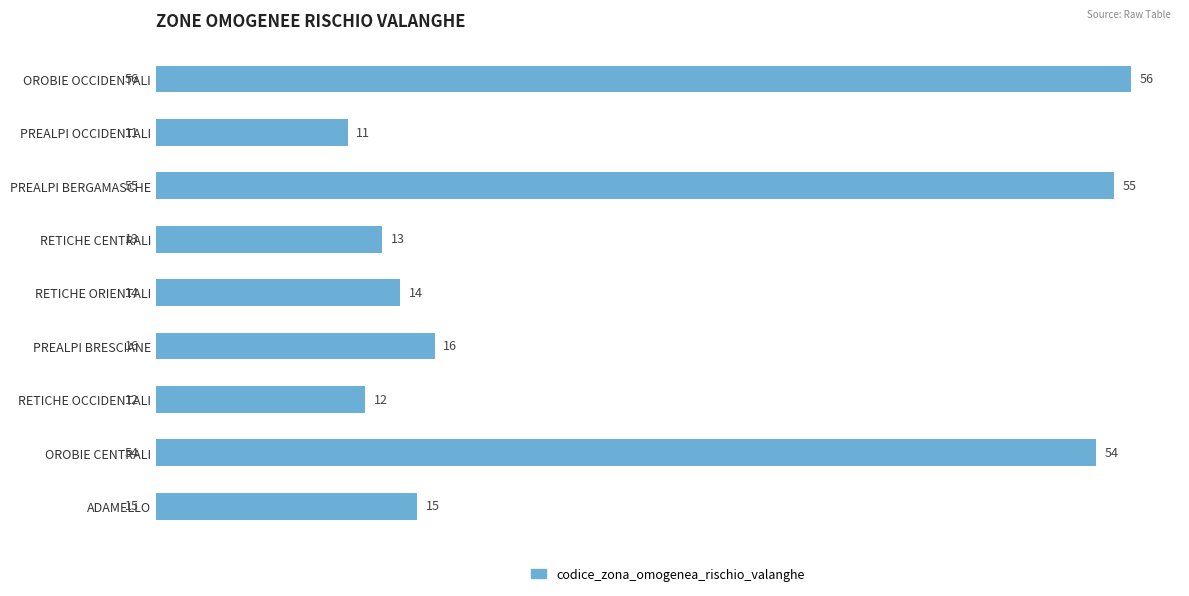

Where is the data nearest to the value 33?

PREALPI BRESCIANE